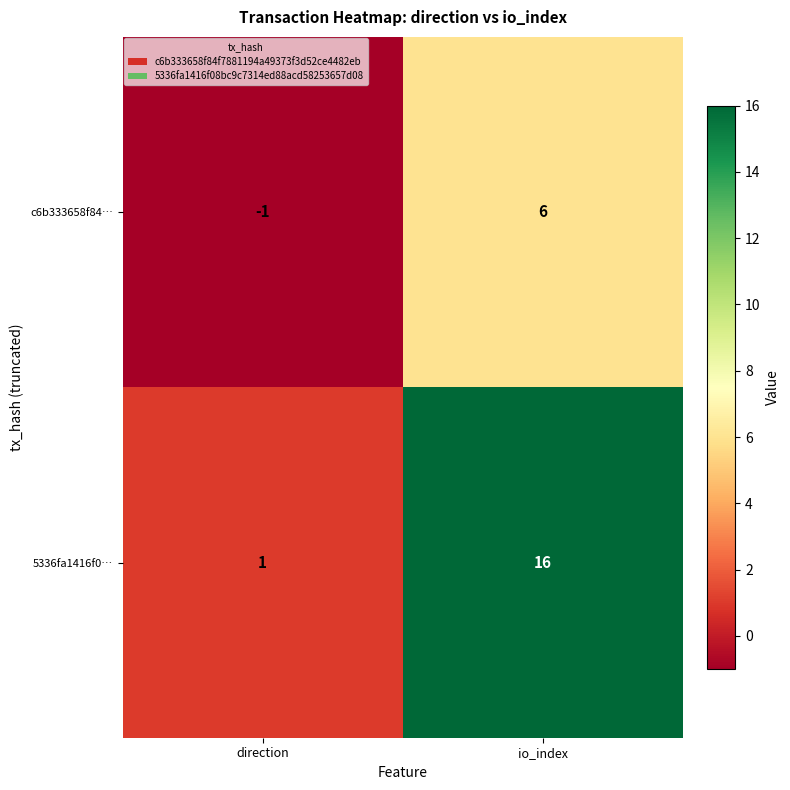

True or false: c6b333658f84… has a value of 6 at io_index.

True